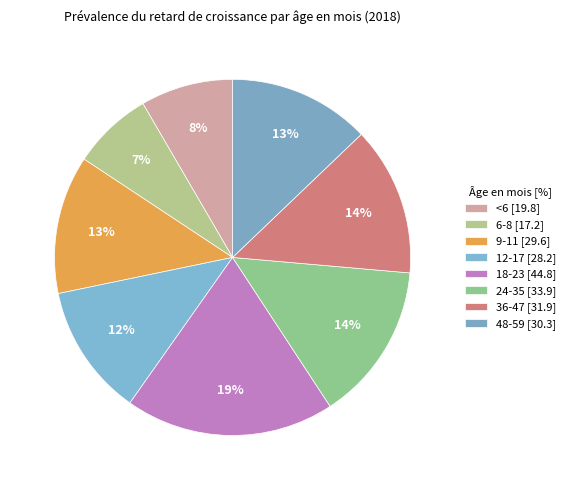

Count the number of slices in the pie.

8